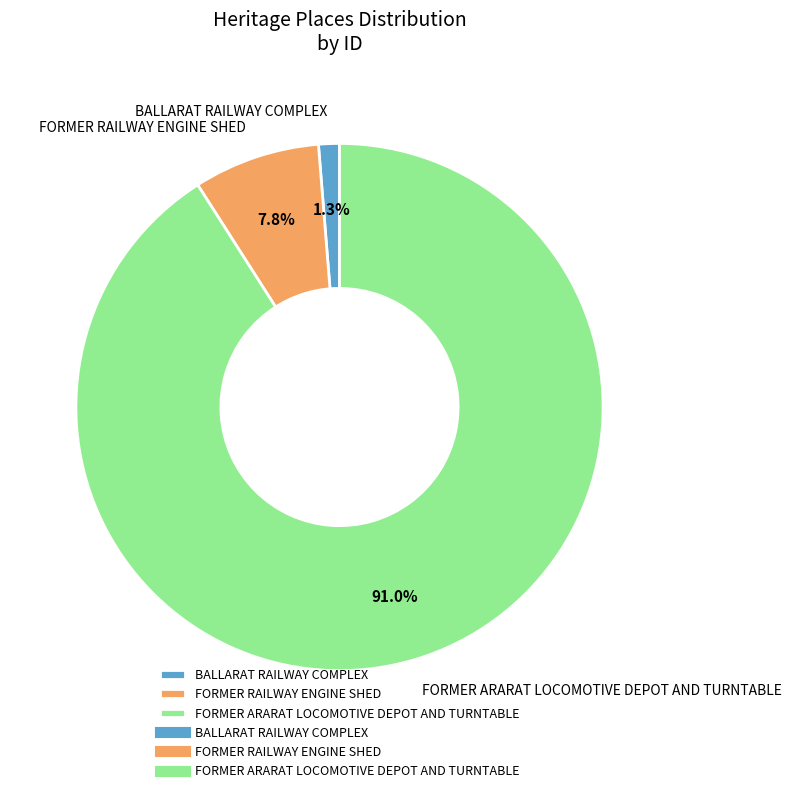

Does FORMER RAILWAY ENGINE SHED represent more than half of the total?

No